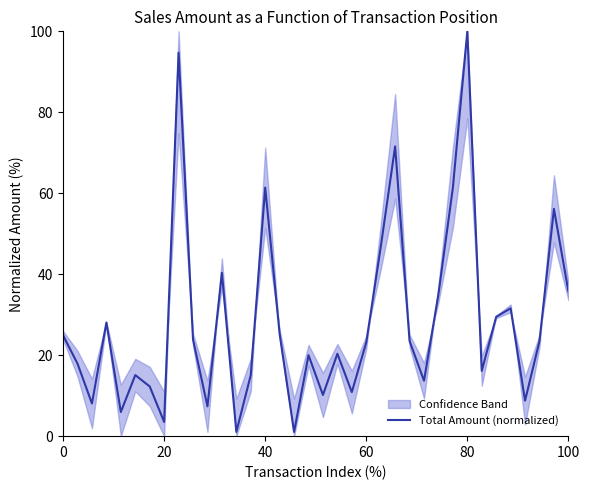

What is the highest value of the Total Amount (normalized) series?

100.0